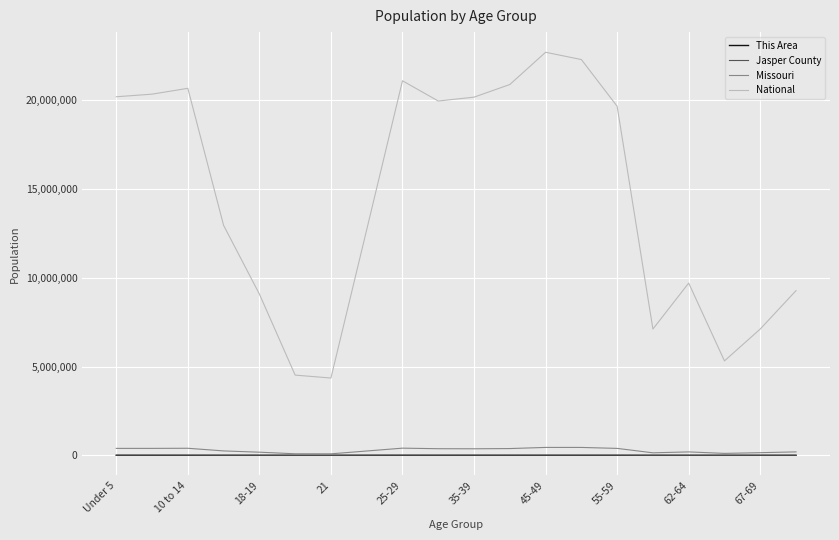

How many categories are shown in the chart?

20